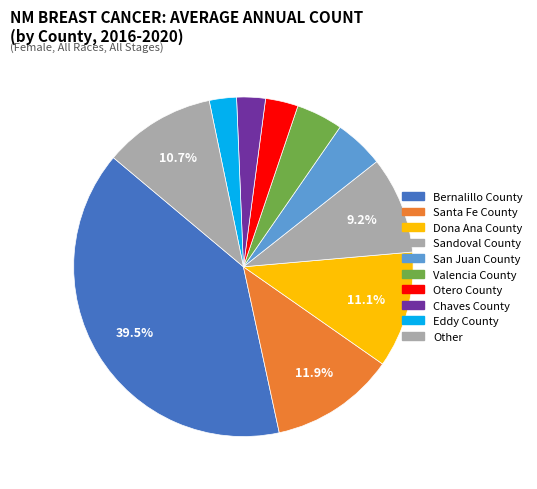

How many segments does this pie chart have?

10